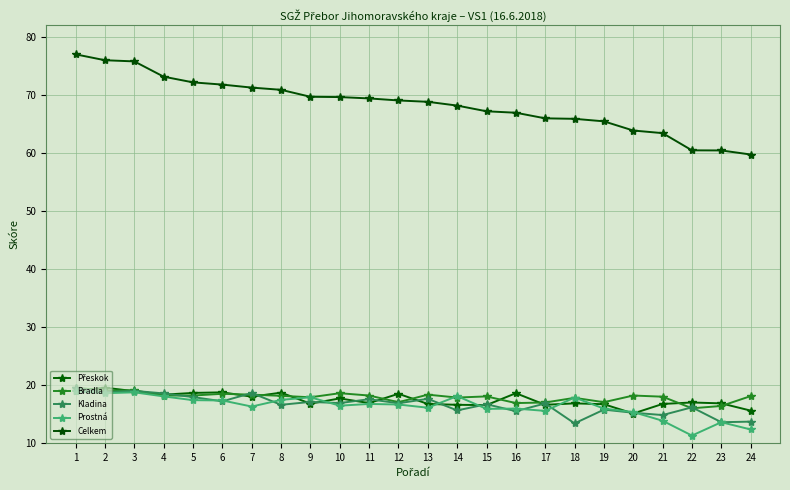

At how many categories does at least one series exceed 49?

24